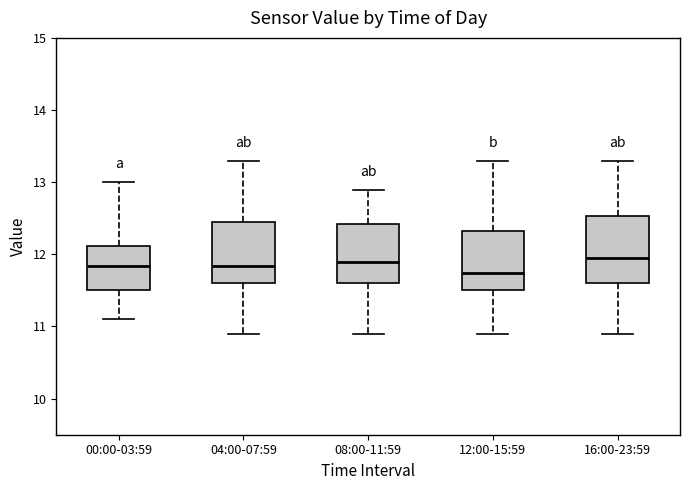

Reading left to right, transcribe this box plot: for each box, give where its median line is, the range the box spans, and where its two whiskers end, as read against the y-axis. The values are not printed on the chart, so give them approximately, as read against the axis.

00:00-03:59: median 11.8, box 11.5 to 12.1, whiskers 11.1 to 13.0
04:00-07:59: median 11.8, box 11.6 to 12.4, whiskers 10.9 to 13.3
08:00-11:59: median 11.9, box 11.6 to 12.4, whiskers 10.9 to 12.9
12:00-15:59: median 11.7, box 11.5 to 12.3, whiskers 10.9 to 13.3
16:00-23:59: median 11.9, box 11.6 to 12.5, whiskers 10.9 to 13.3